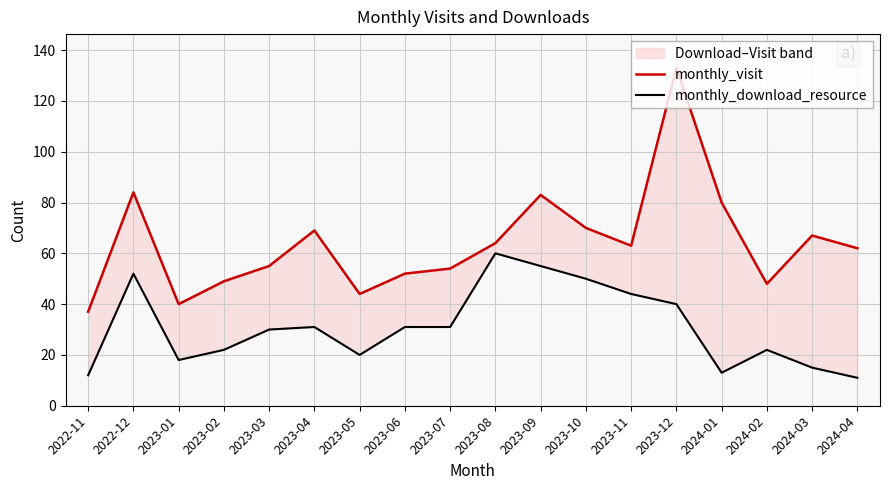

Which series has the widest spread of values?

monthly_visit